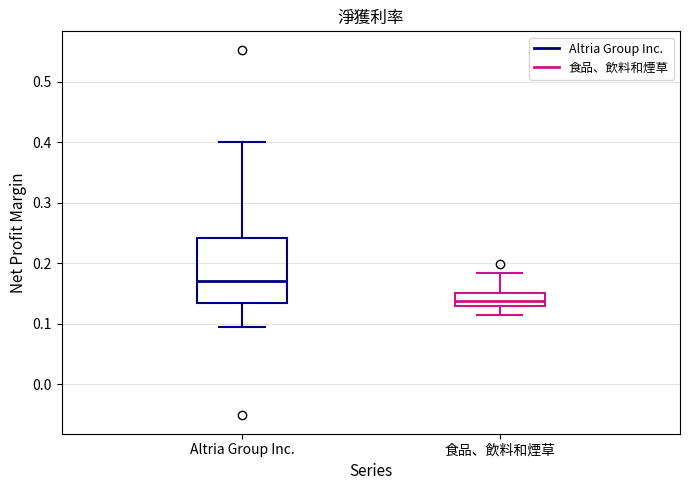

Comparing the boxes themselves (not the whiskers), which one is the tallest?

Altria Group Inc.